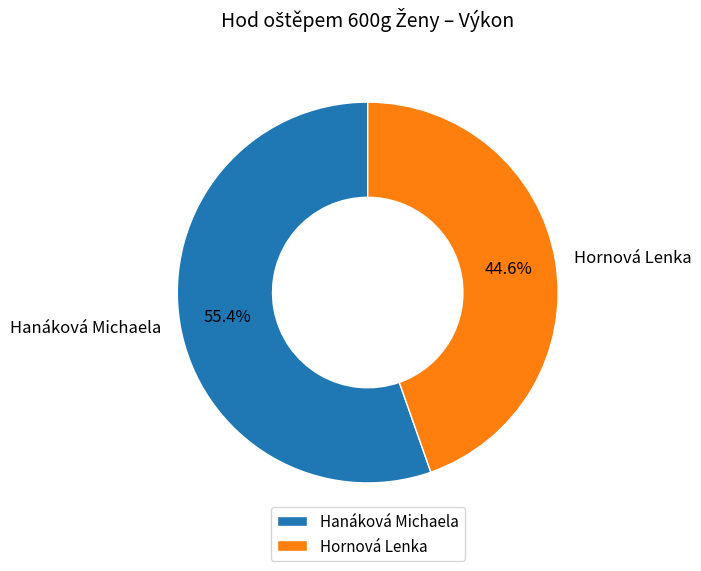

Rank the categories by value from lowest to highest.

Hornová Lenka, Hanáková Michaela